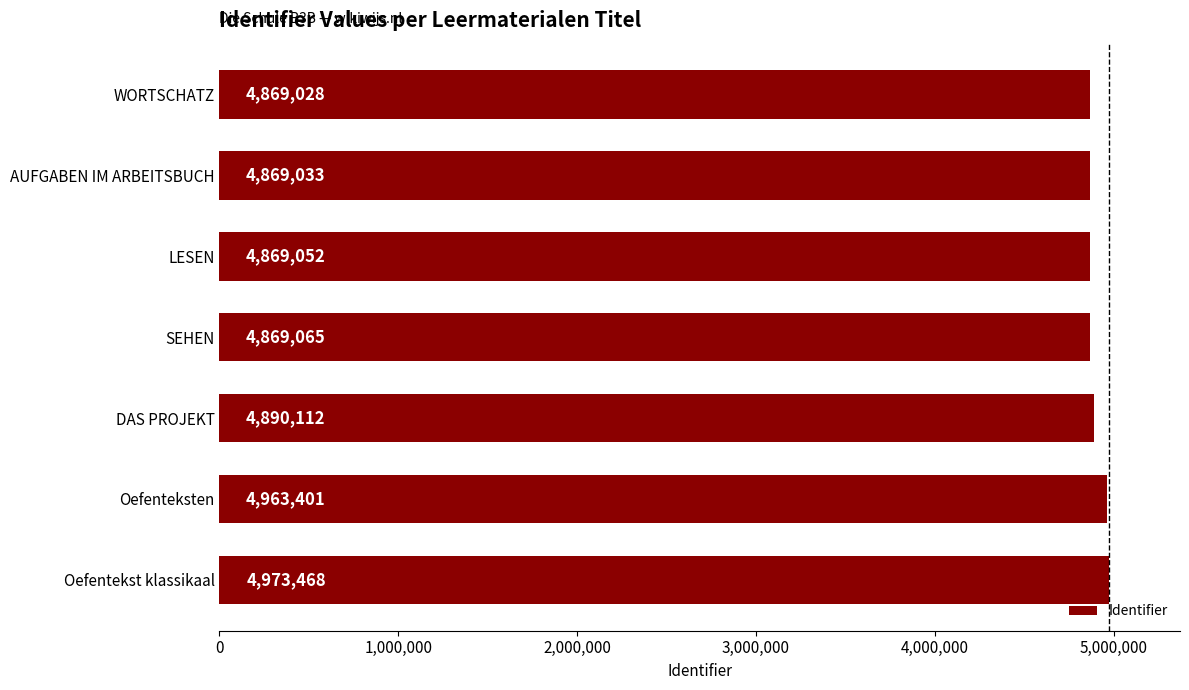

Which has a higher value, LESEN or AUFGABEN IM ARBEITSBUCH?

LESEN